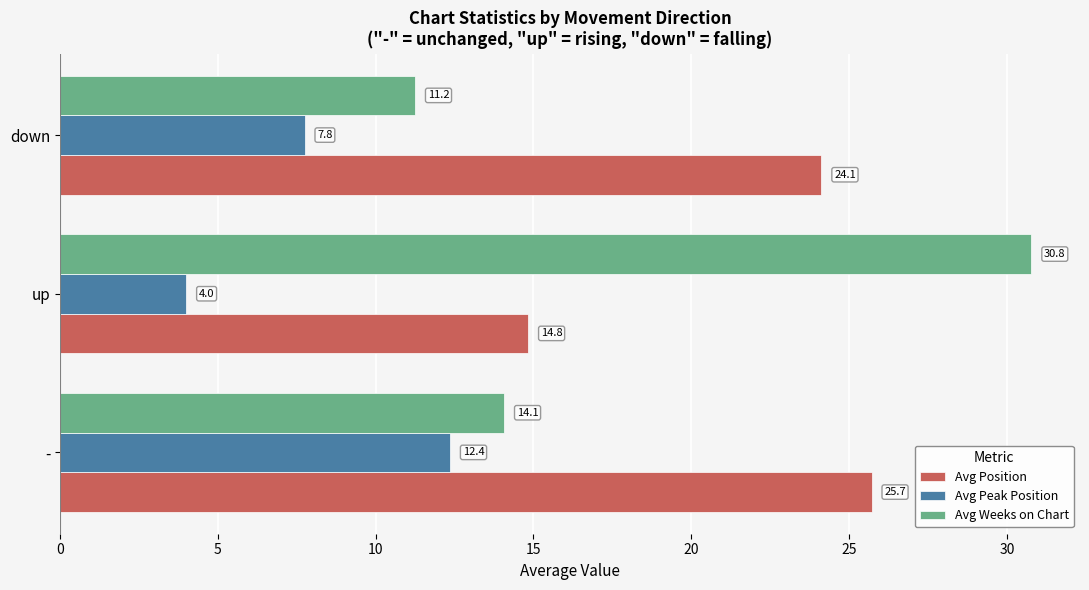

What is the highest value of the Avg Peak Position series?

12.4